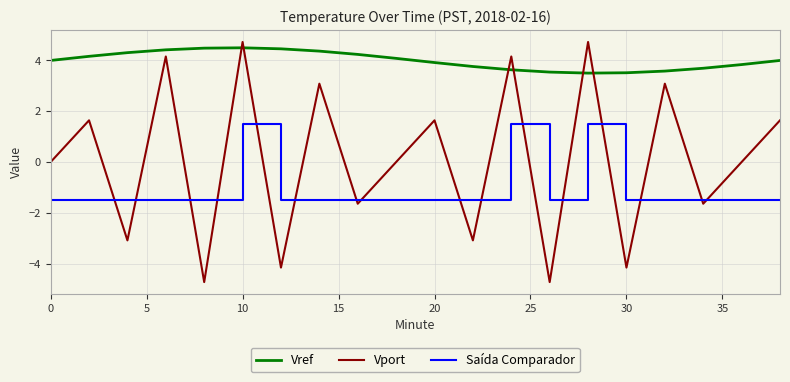

What is the maximum value for Vref?

4.5